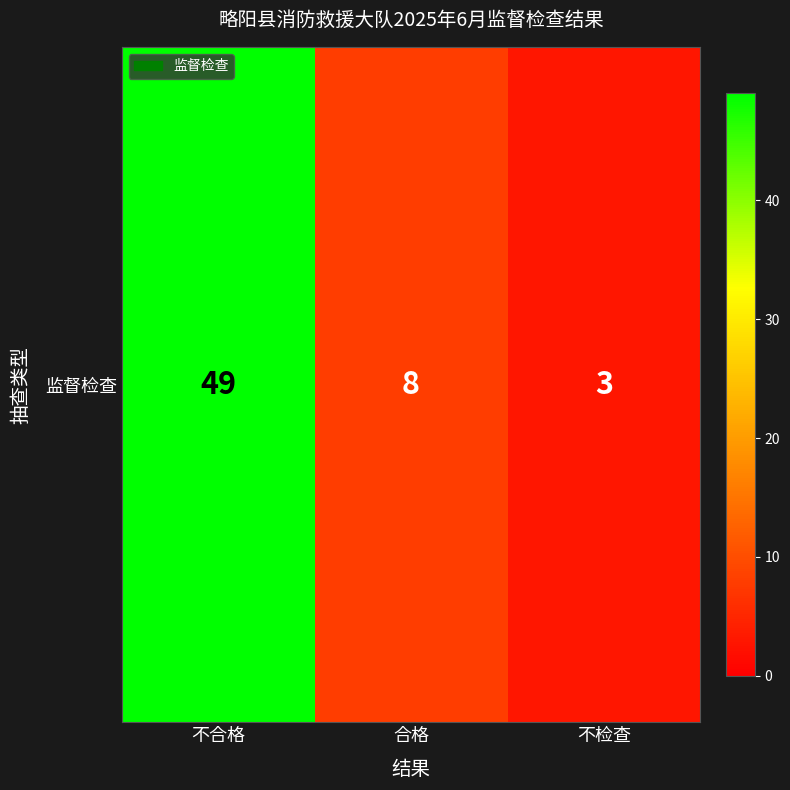

The value at 不检查 is 3. True or false?

True